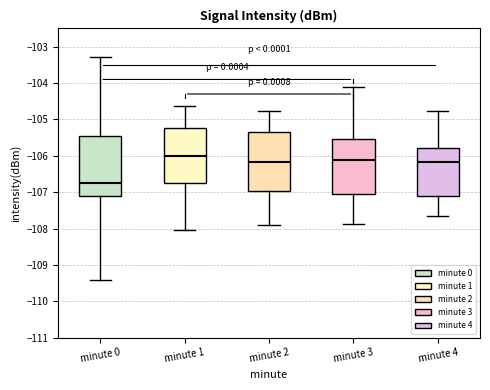

Which box has the lowest median line?

minute 0